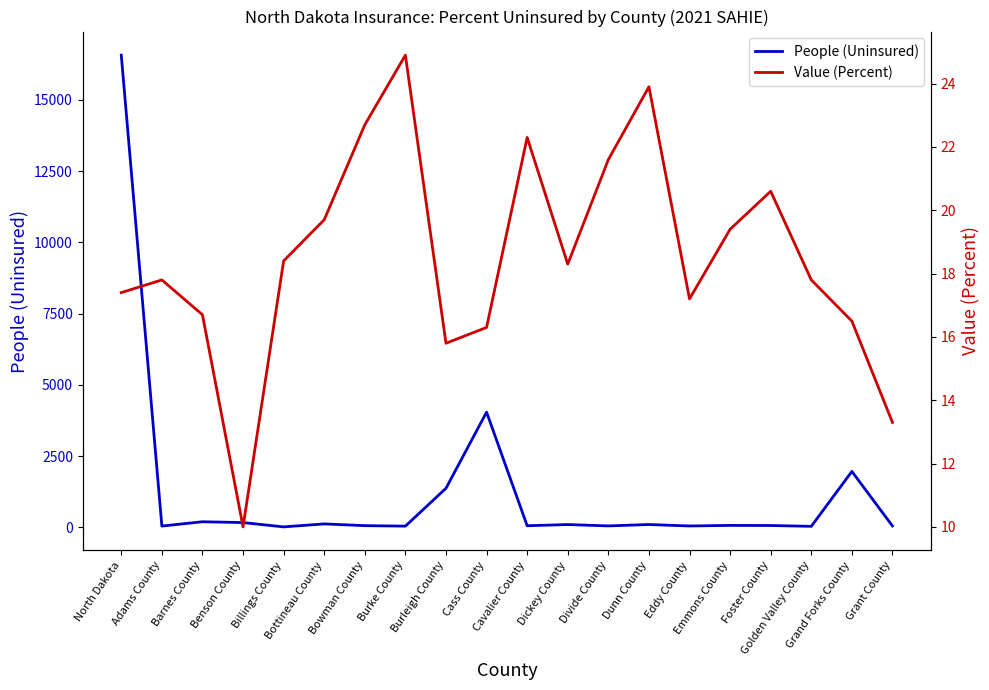

What position from the left is Burleigh County?

9